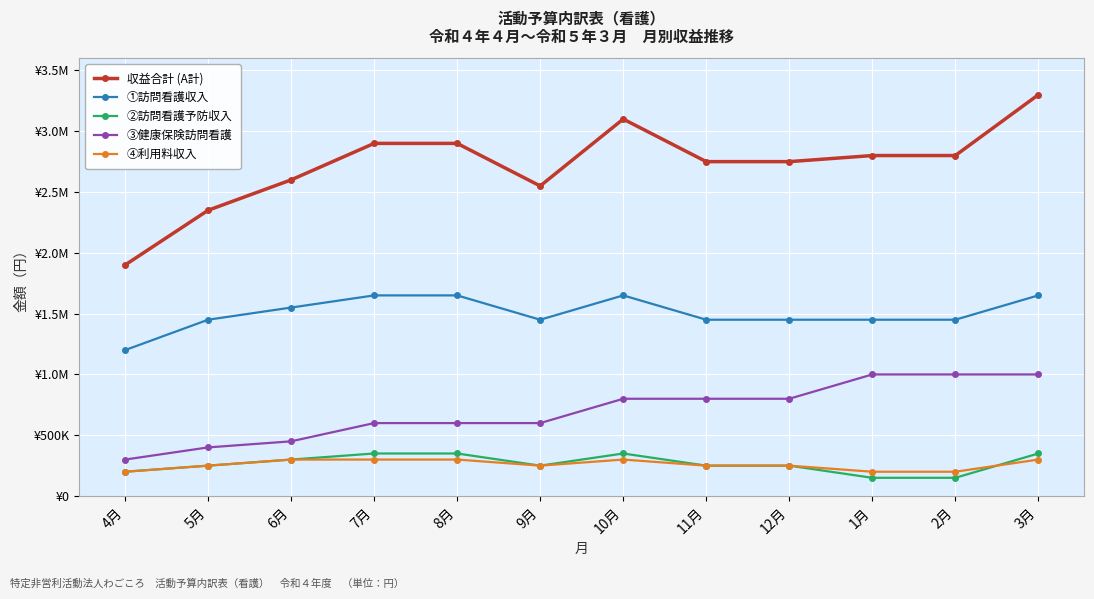

True or false: ④利用料収入 and ①訪問看護収入 intersect in this chart.

False